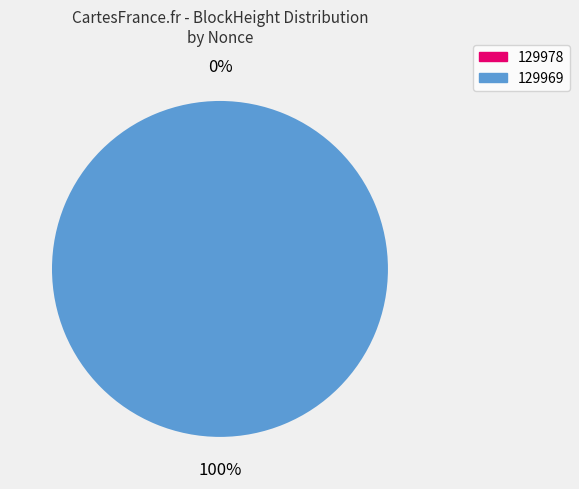

Combined, what portion of the pie is 129978 and 129969?

100.0%